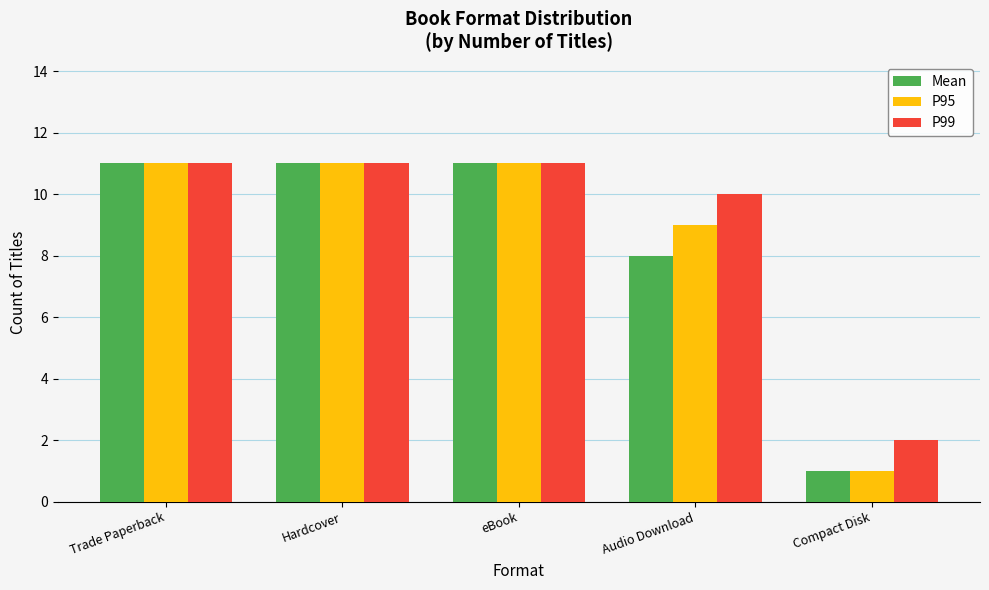

How many groups of bars are there?

5